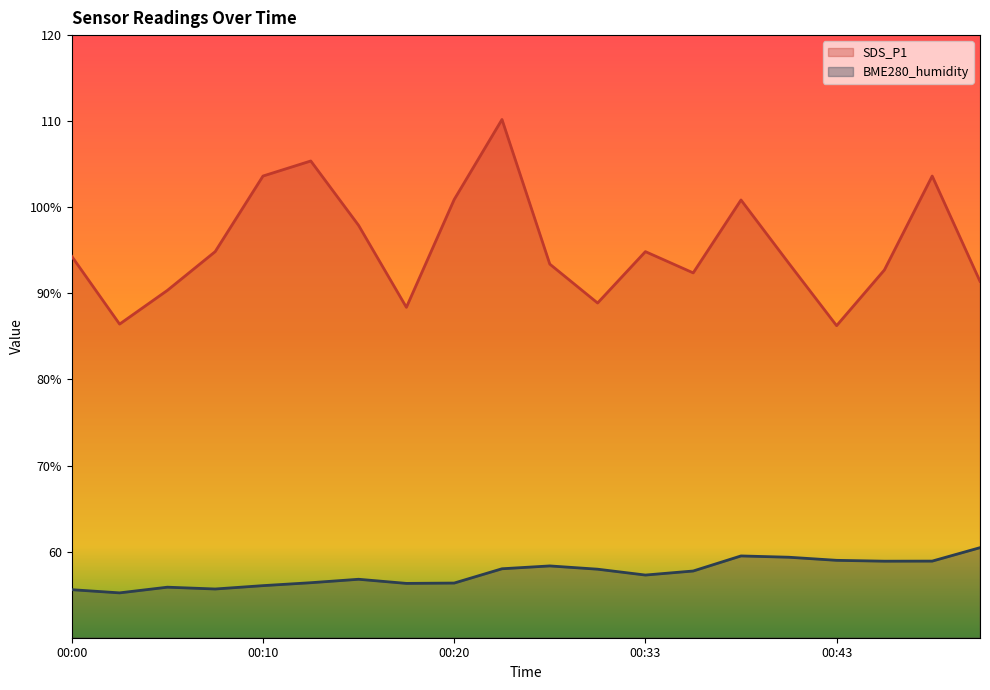

How many series are shown in this chart?

2